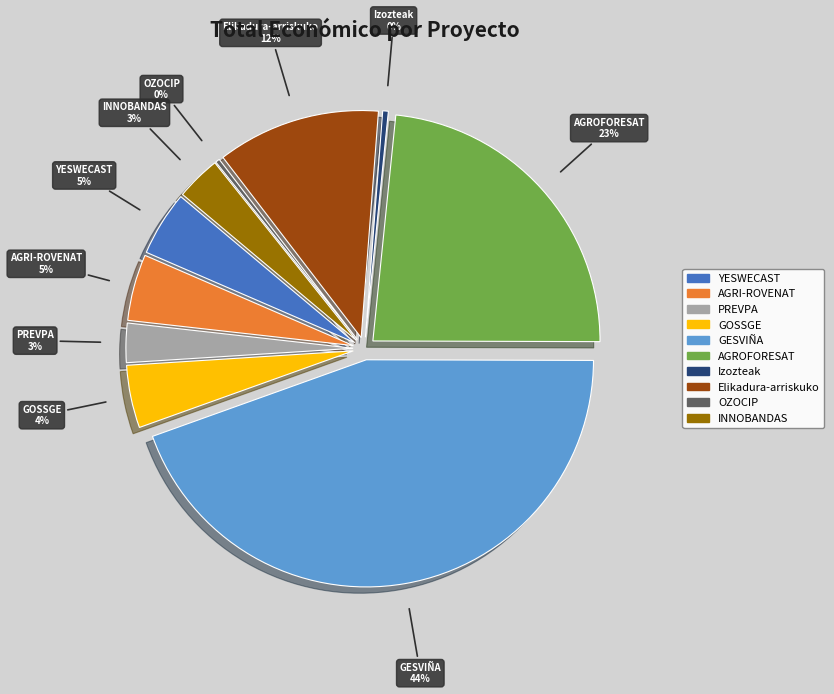

Does any single category account for the majority?

No